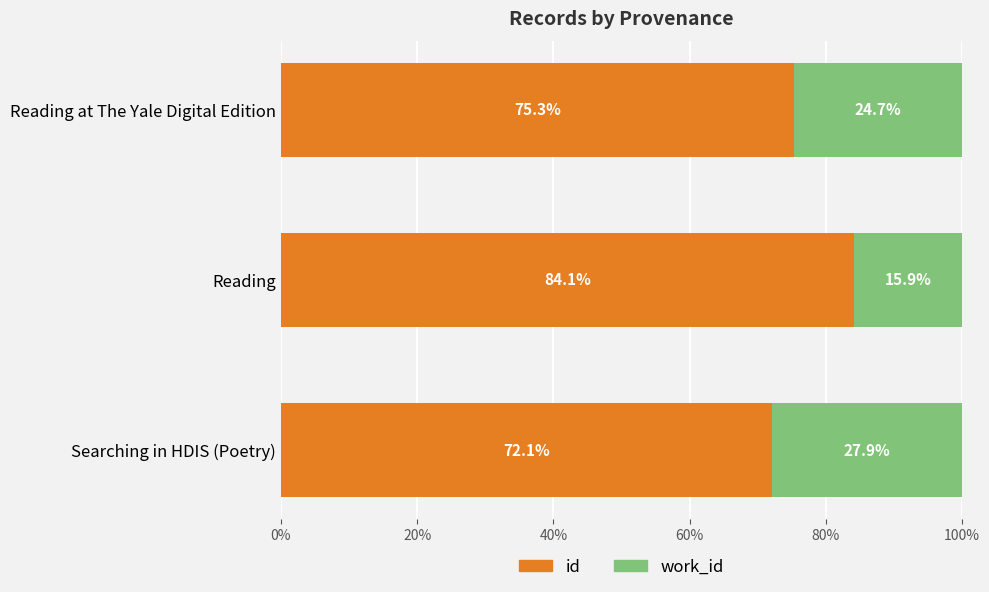

The id series shows 75.3 at Reading at The Yale Digital Edition. True or false?

True